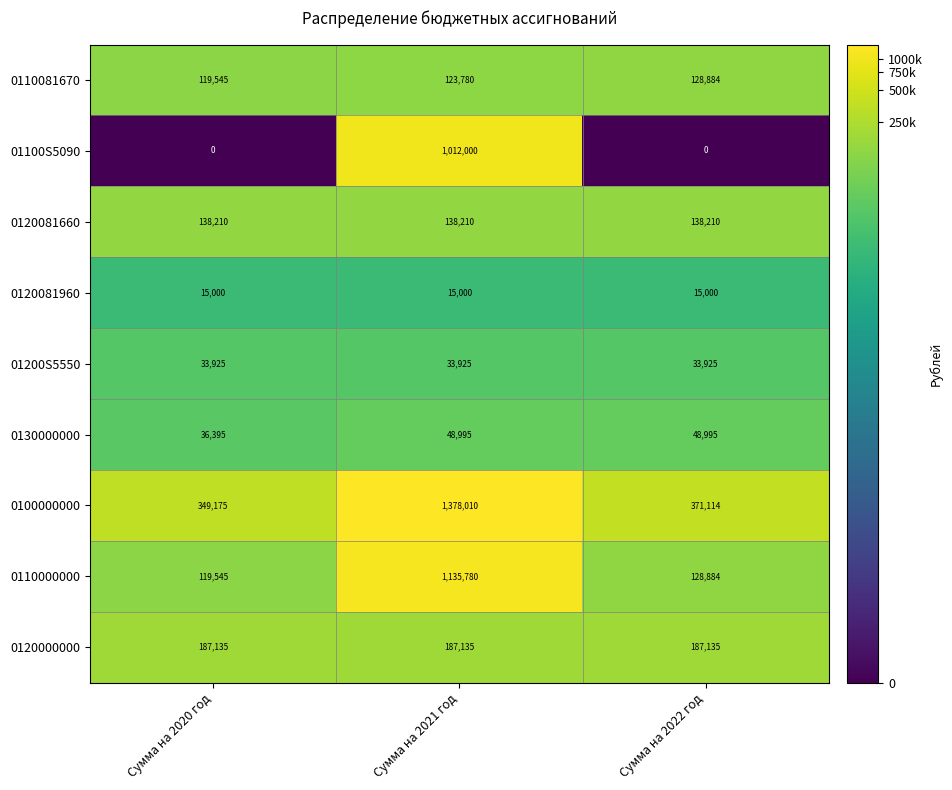

Read the 01100S5090 value at Сумма на 2021 год, to the nearest 10.

1012000